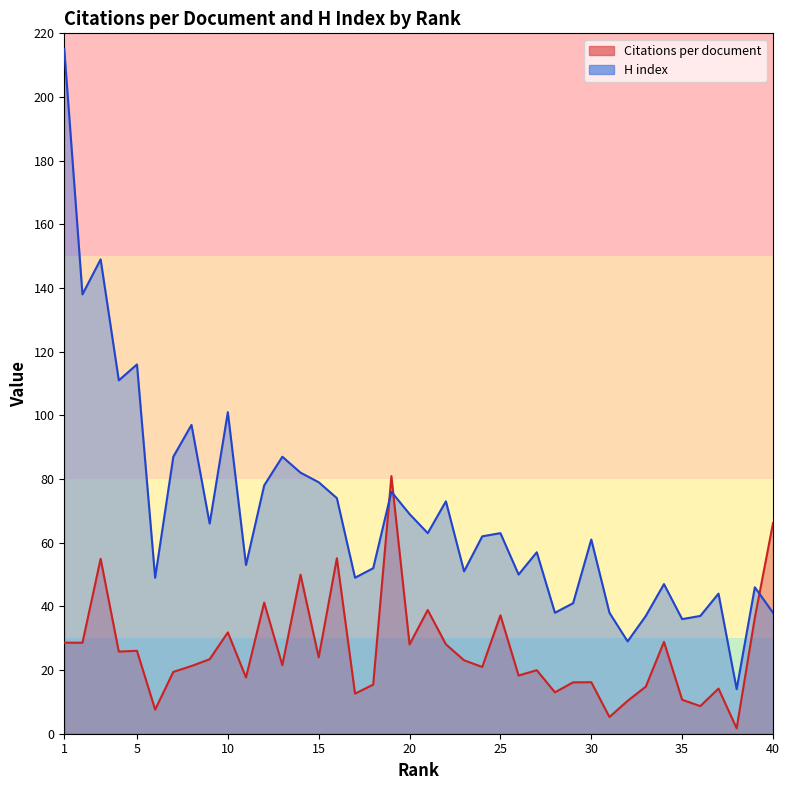

What is the difference between the H index values at 40 and 17?

11.0